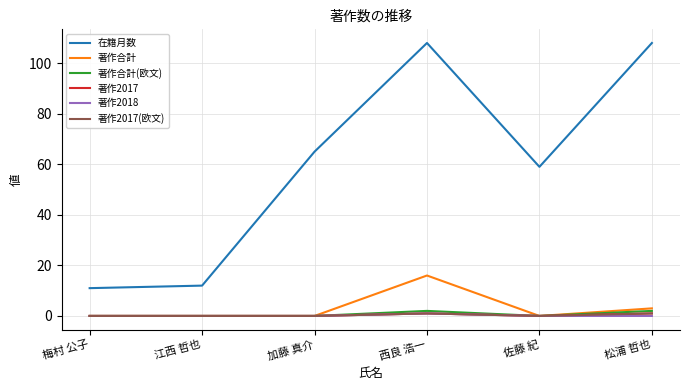

The 著作2018 series shows 0 at 梅村 公子. True or false?

True